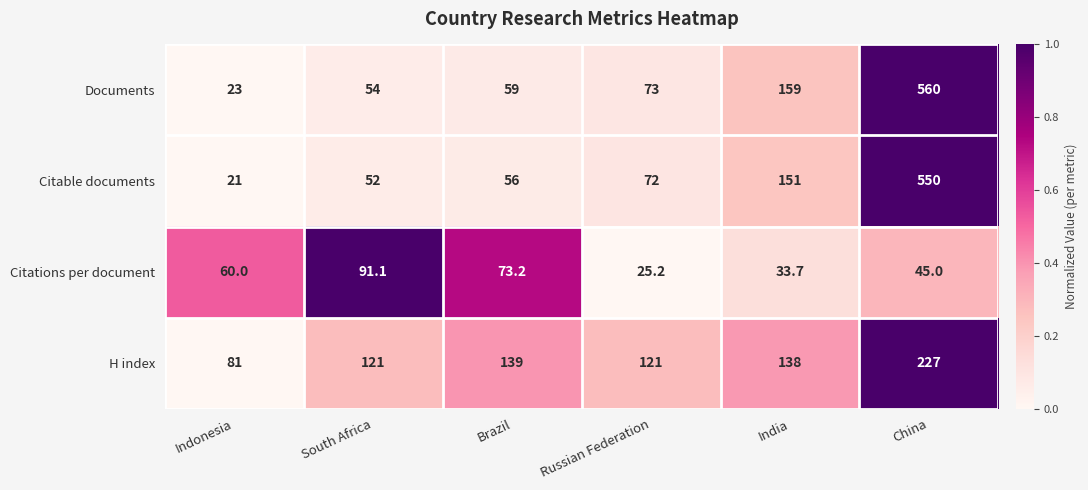

How many categories are shown in the chart?

6